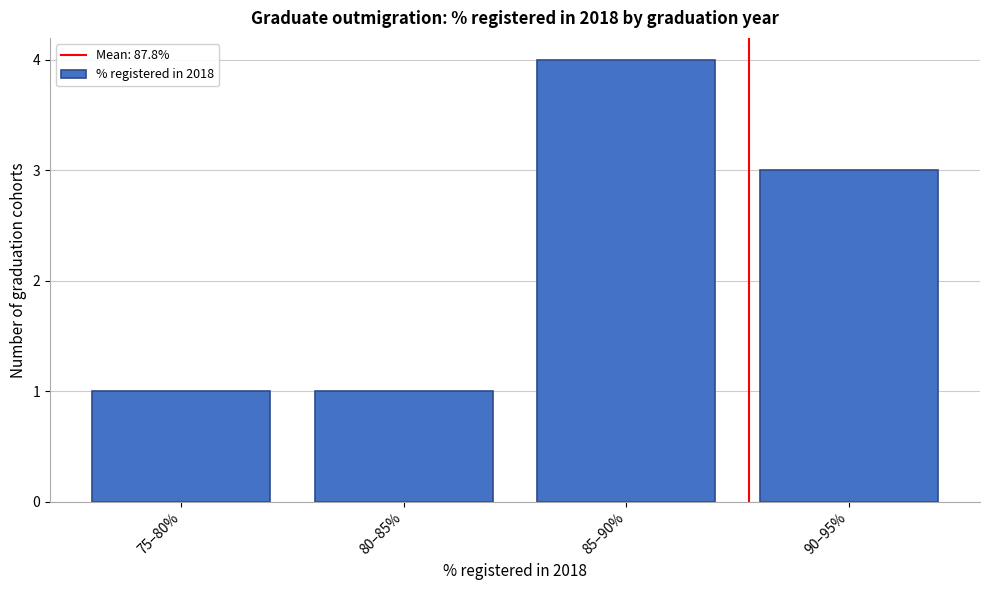

Reading left to right, list all the values displayed in this chart.

75–80%=1	80–85%=1	85–90%=4	90–95%=3